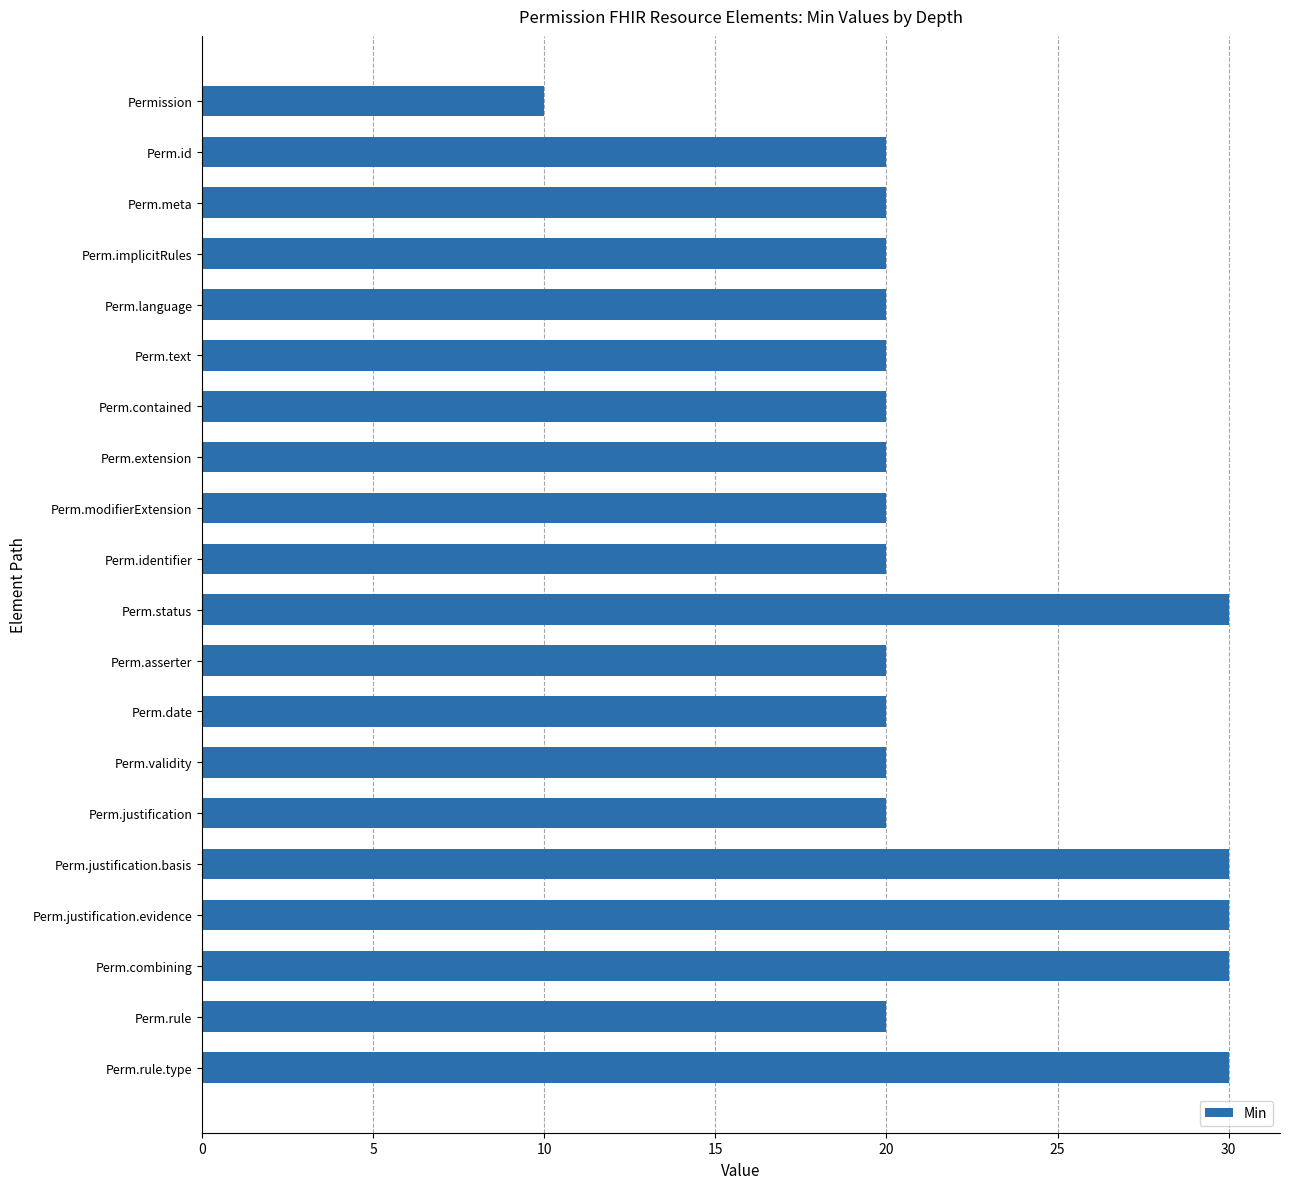

Reading top to bottom, extract all data points from this chart.

10	20	20	20	20	20	20	20	20	20	30	20	20	20	20	30	30	30	20	30